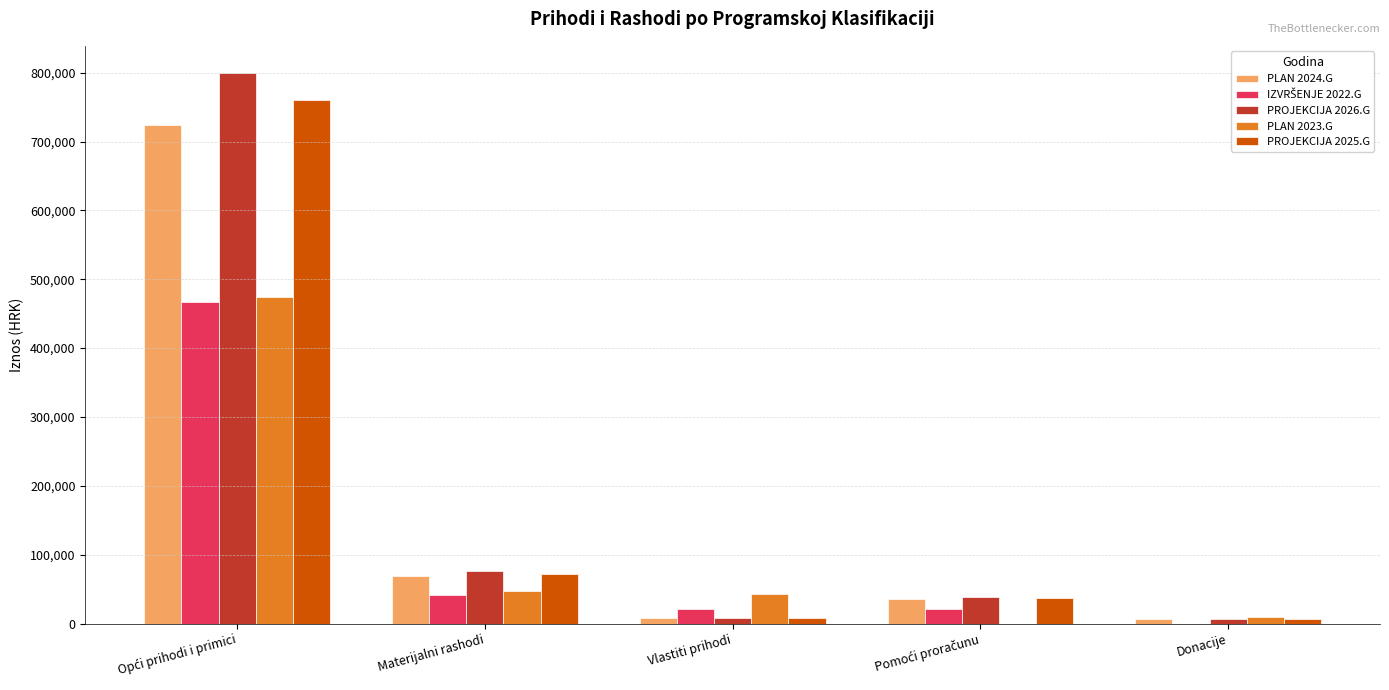

What is the highest value of the PLAN 2023.G series?

474424.6